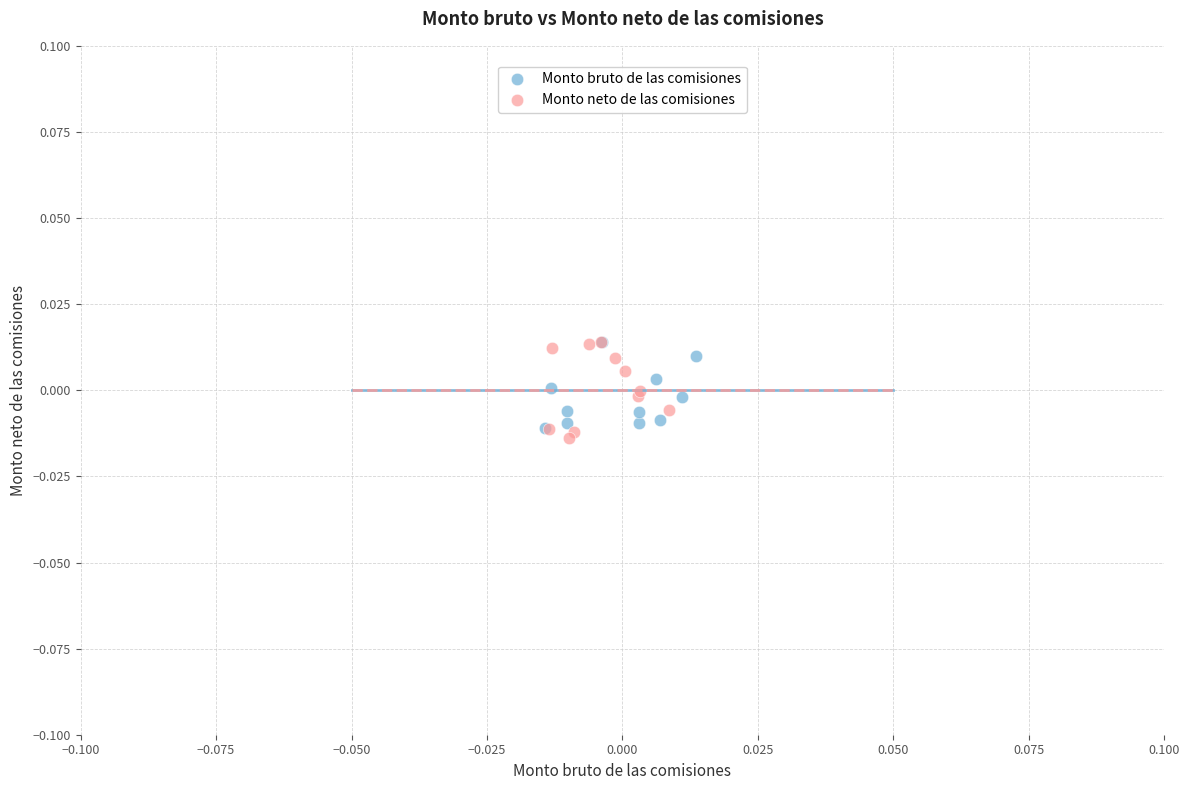

What are all the series names shown in the legend?

Monto bruto de las comisiones, Monto neto de las comisiones